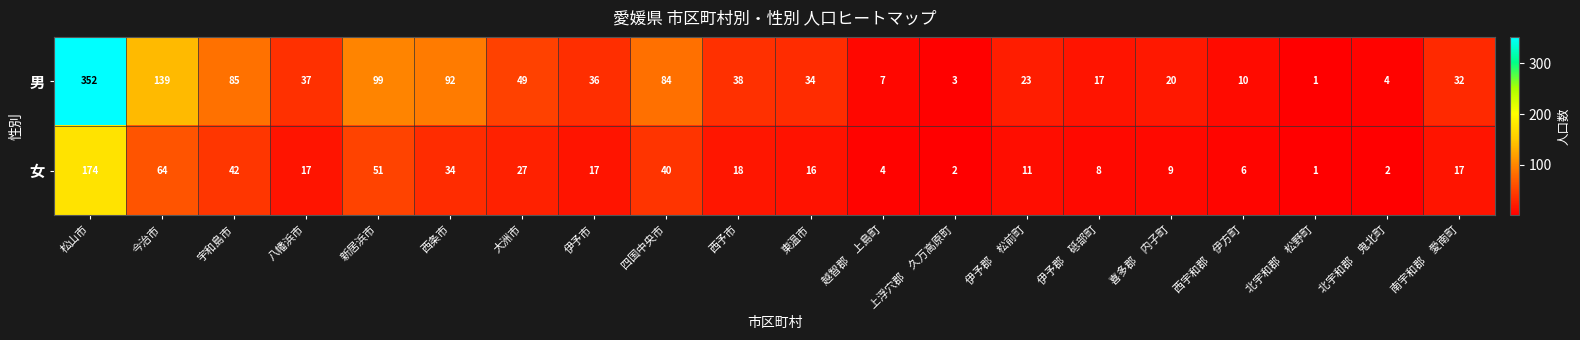

Which series changed the most between 大洲市 and 四国中央市?

男